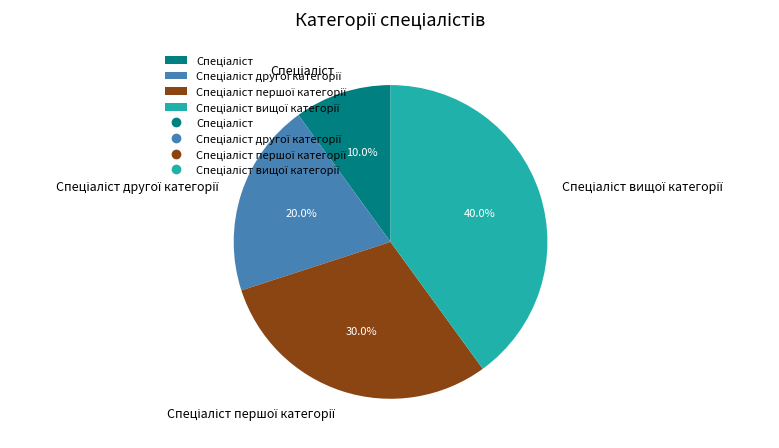

Is there a majority slice in this chart?

No